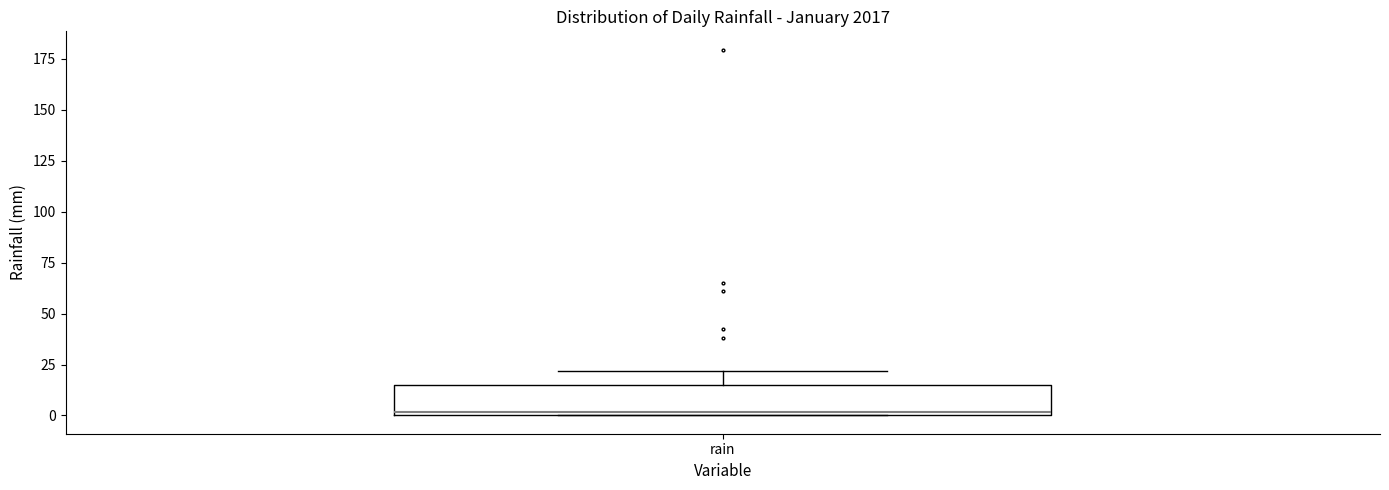

Transcribe this box plot: give where the median line is, the range the box spans, and where the two whiskers end, as read against the y-axis. The values are not printed on the chart, so give them approximately, as read against the axis.

median 0 (just above the box's lower edge), box 0 to 15, whiskers 0 to 20